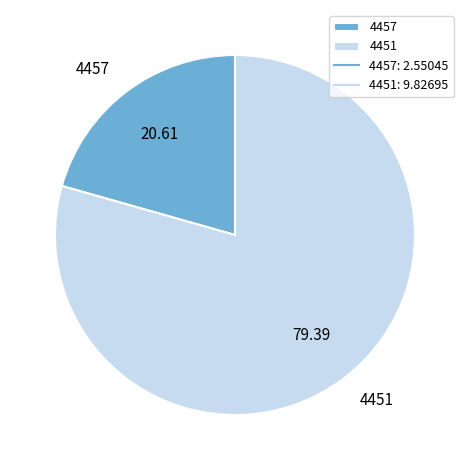

Which has a higher value, 4451 or 4457?

4451